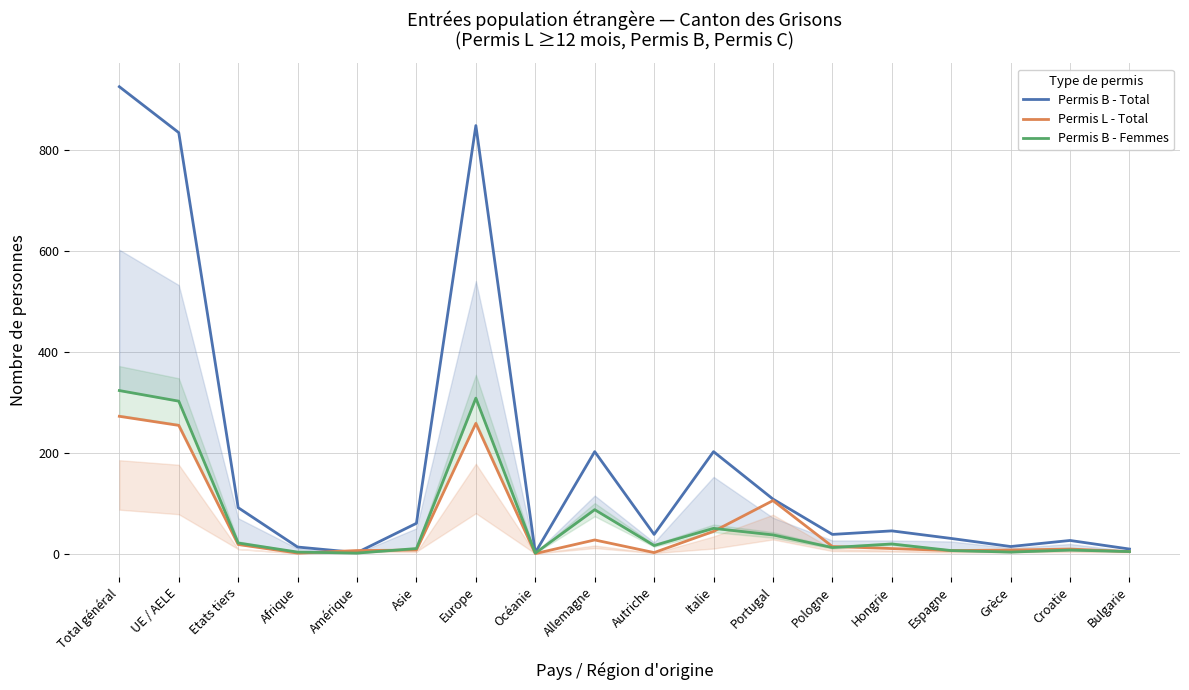

Does the chart display data point markers on the line(s)?

No